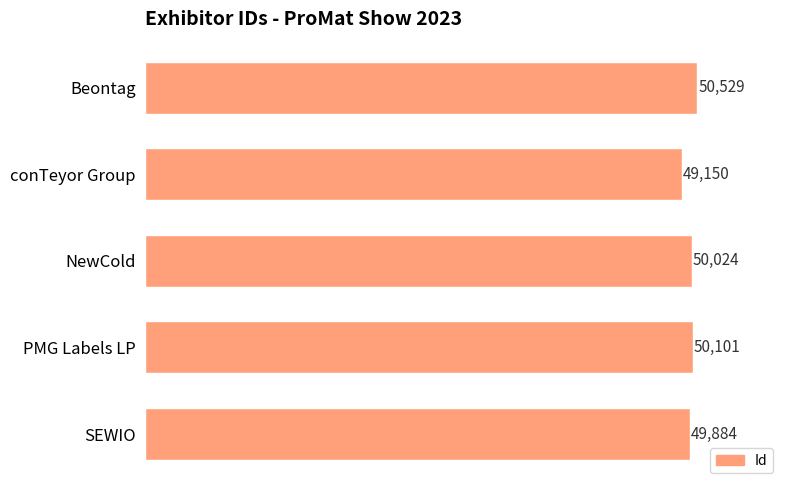

Reading bottom to top, extract all data points from this chart.

49884	50101	50024	49150	50529